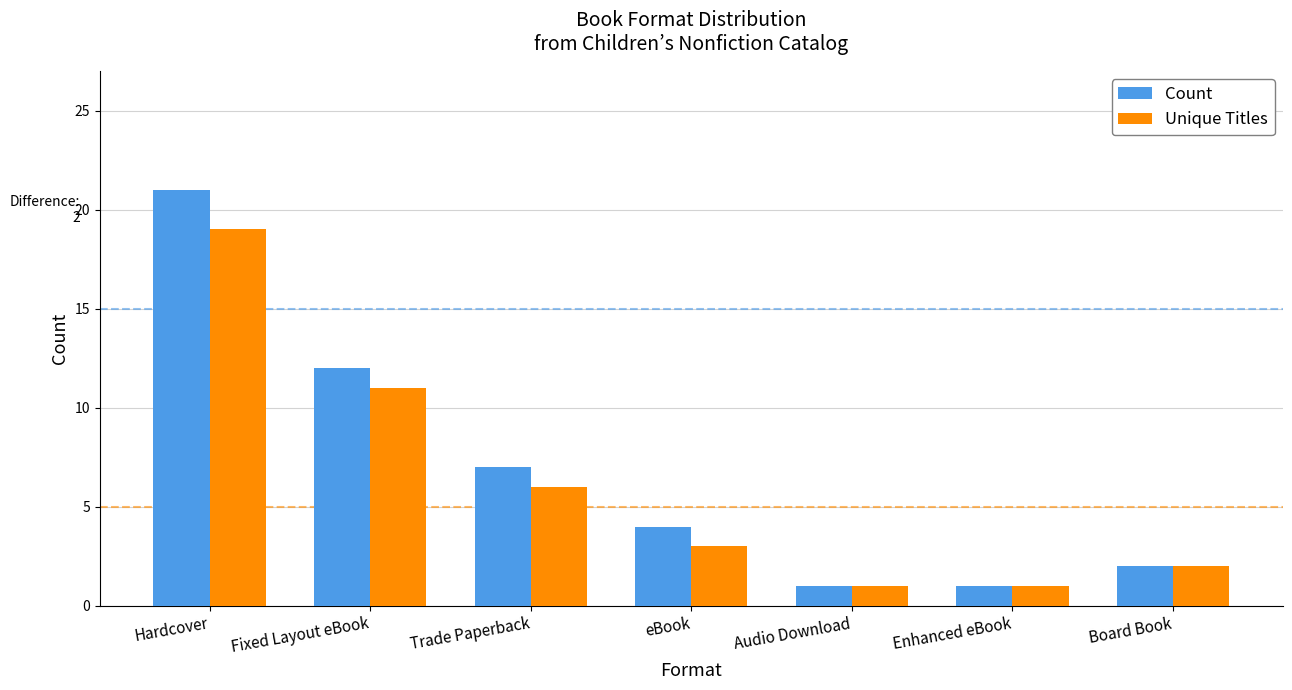

What value does the Count series have at Board Book?

2